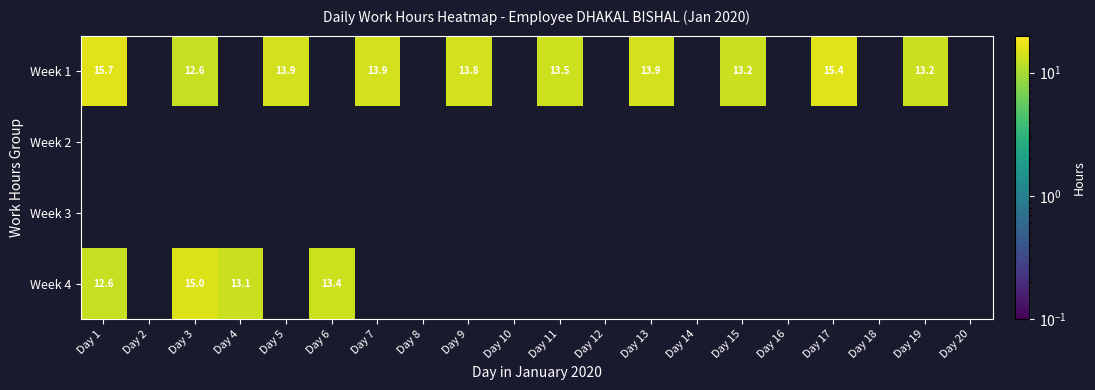

Is the value of Week 1 at Day 17 greater than the value of Week 4 at Day 1?

Yes